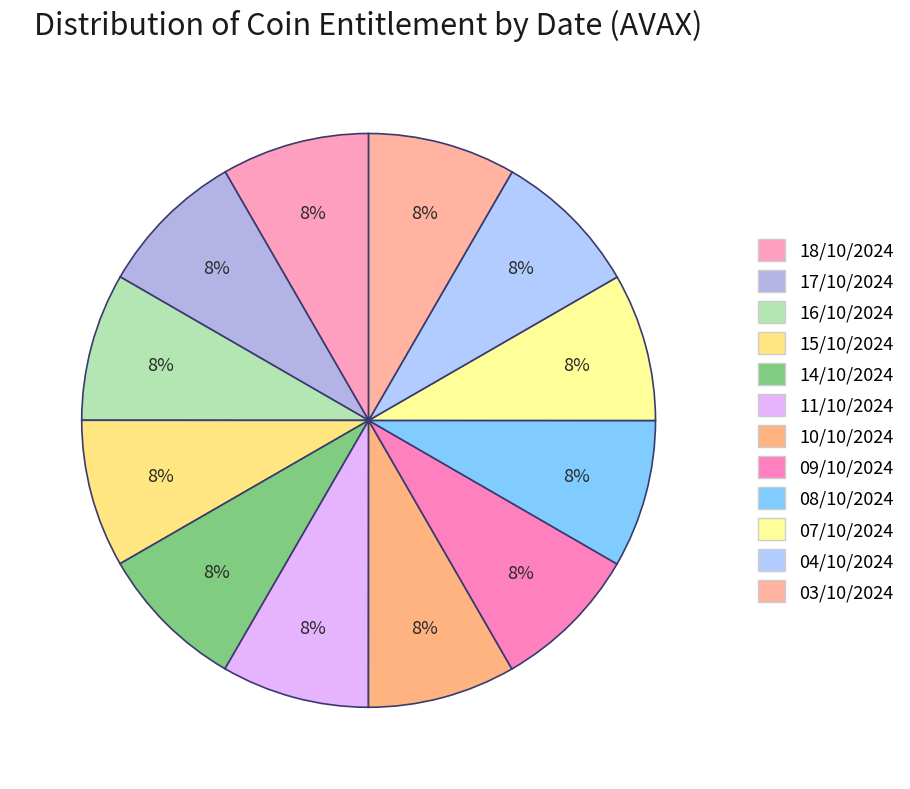

What is the ratio of the value at 11/10/2024 to the value at 18/10/2024?

1.0